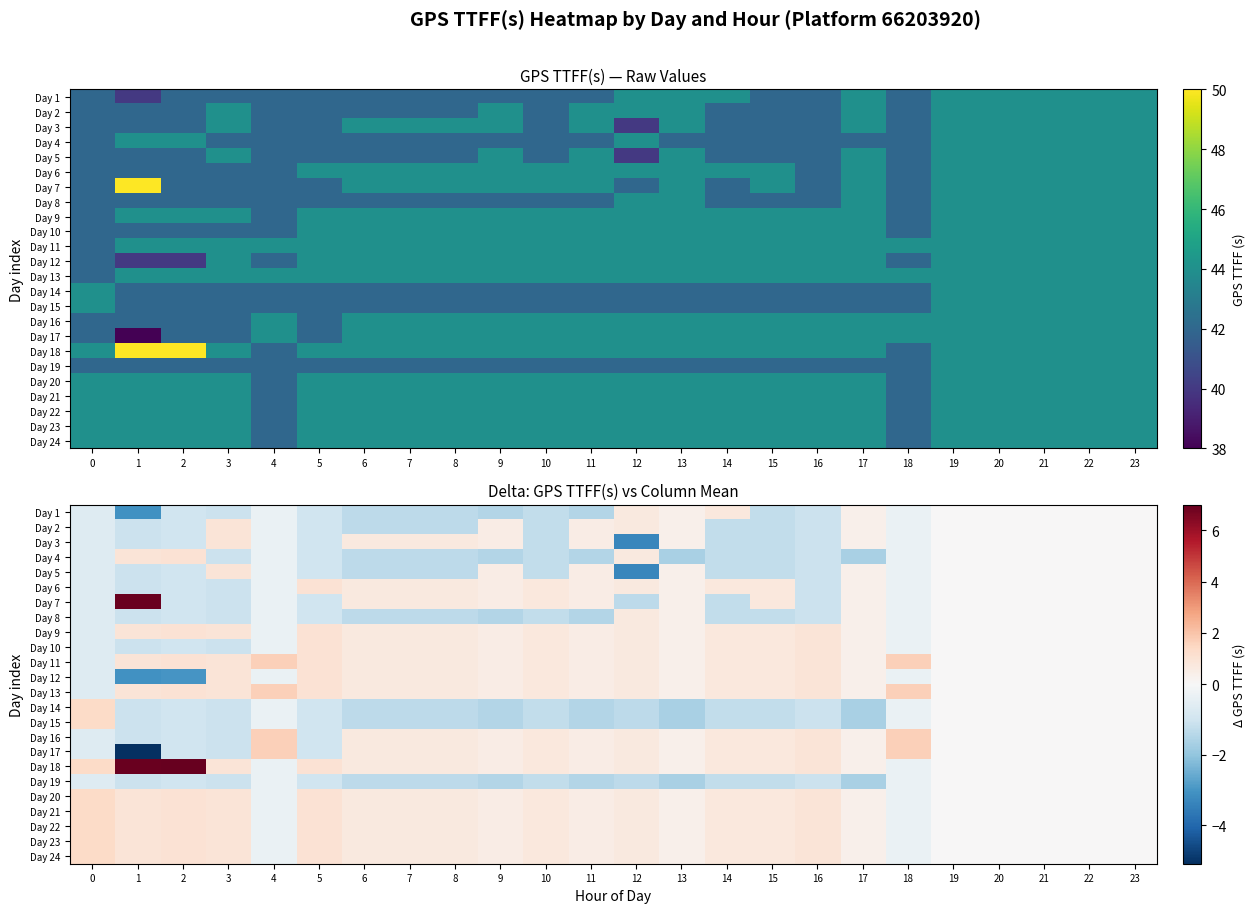

What is the lowest value of the Day 11 series?

-0.7